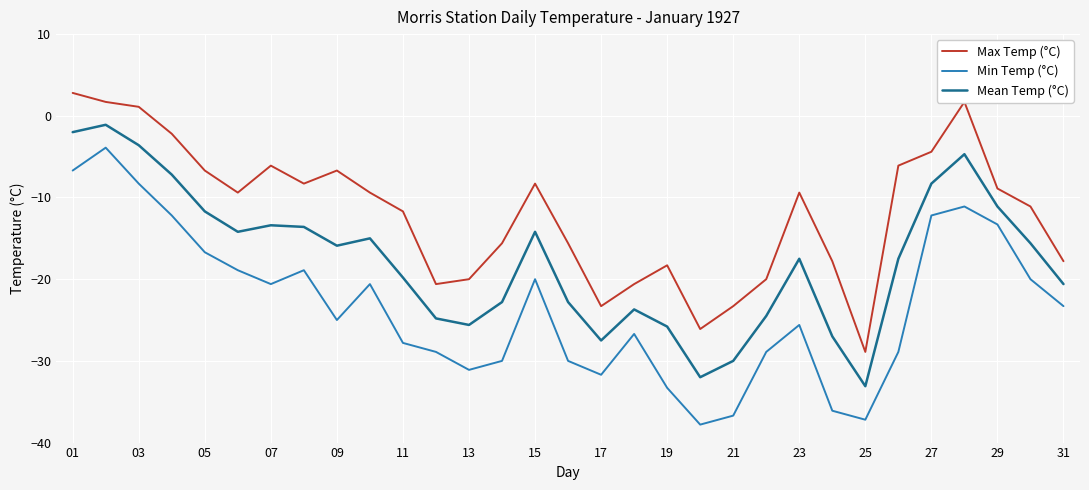

What is the maximum value for Max Temp (°C)?

2.8